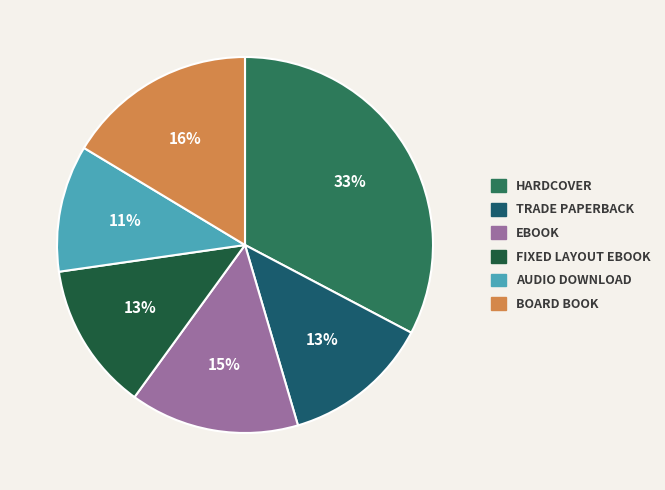

To the nearest percent, what is the difference between the largest and smallest slice percentages?

22%